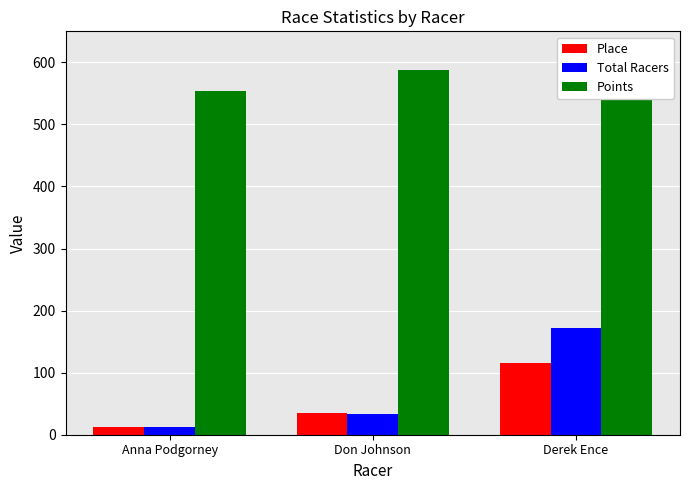

List the labels in order of Total Racers value, smallest first.

Anna Podgorney, Don Johnson, Derek Ence